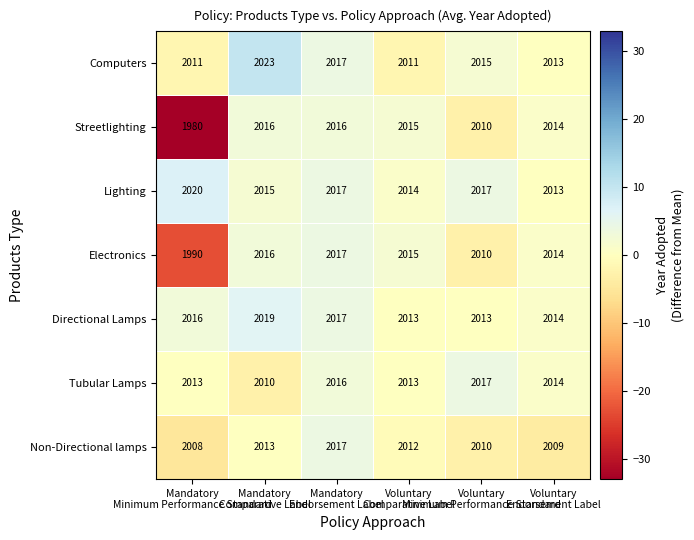

Which series has the largest range (max minus min)?

Streetlighting